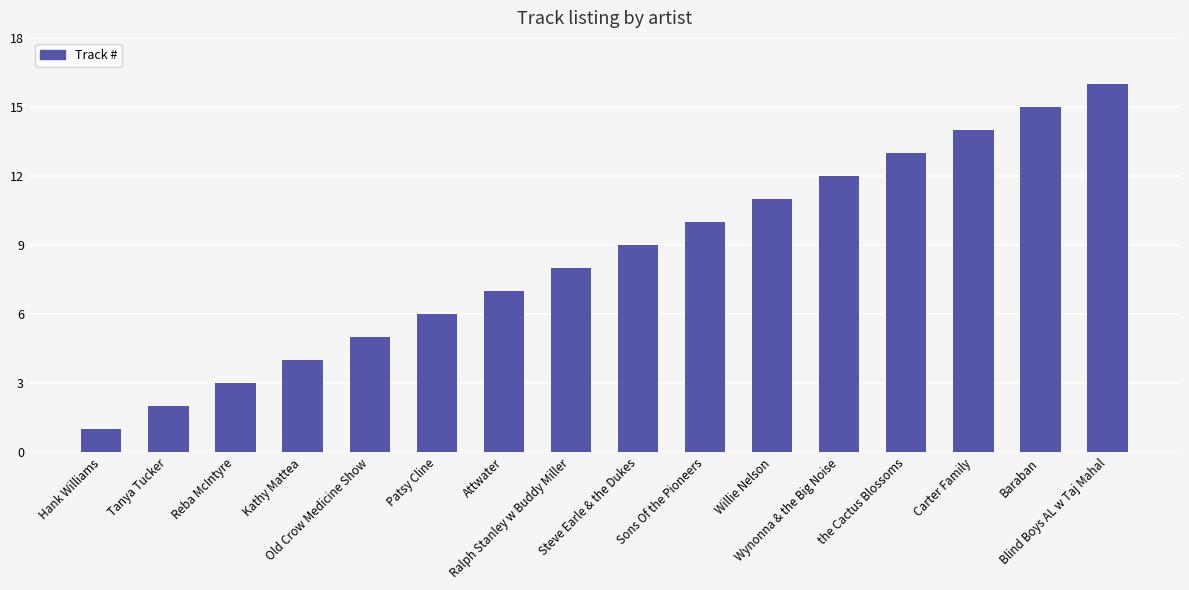

Read the value at Blind Boys AL w Taj Mahal.

16